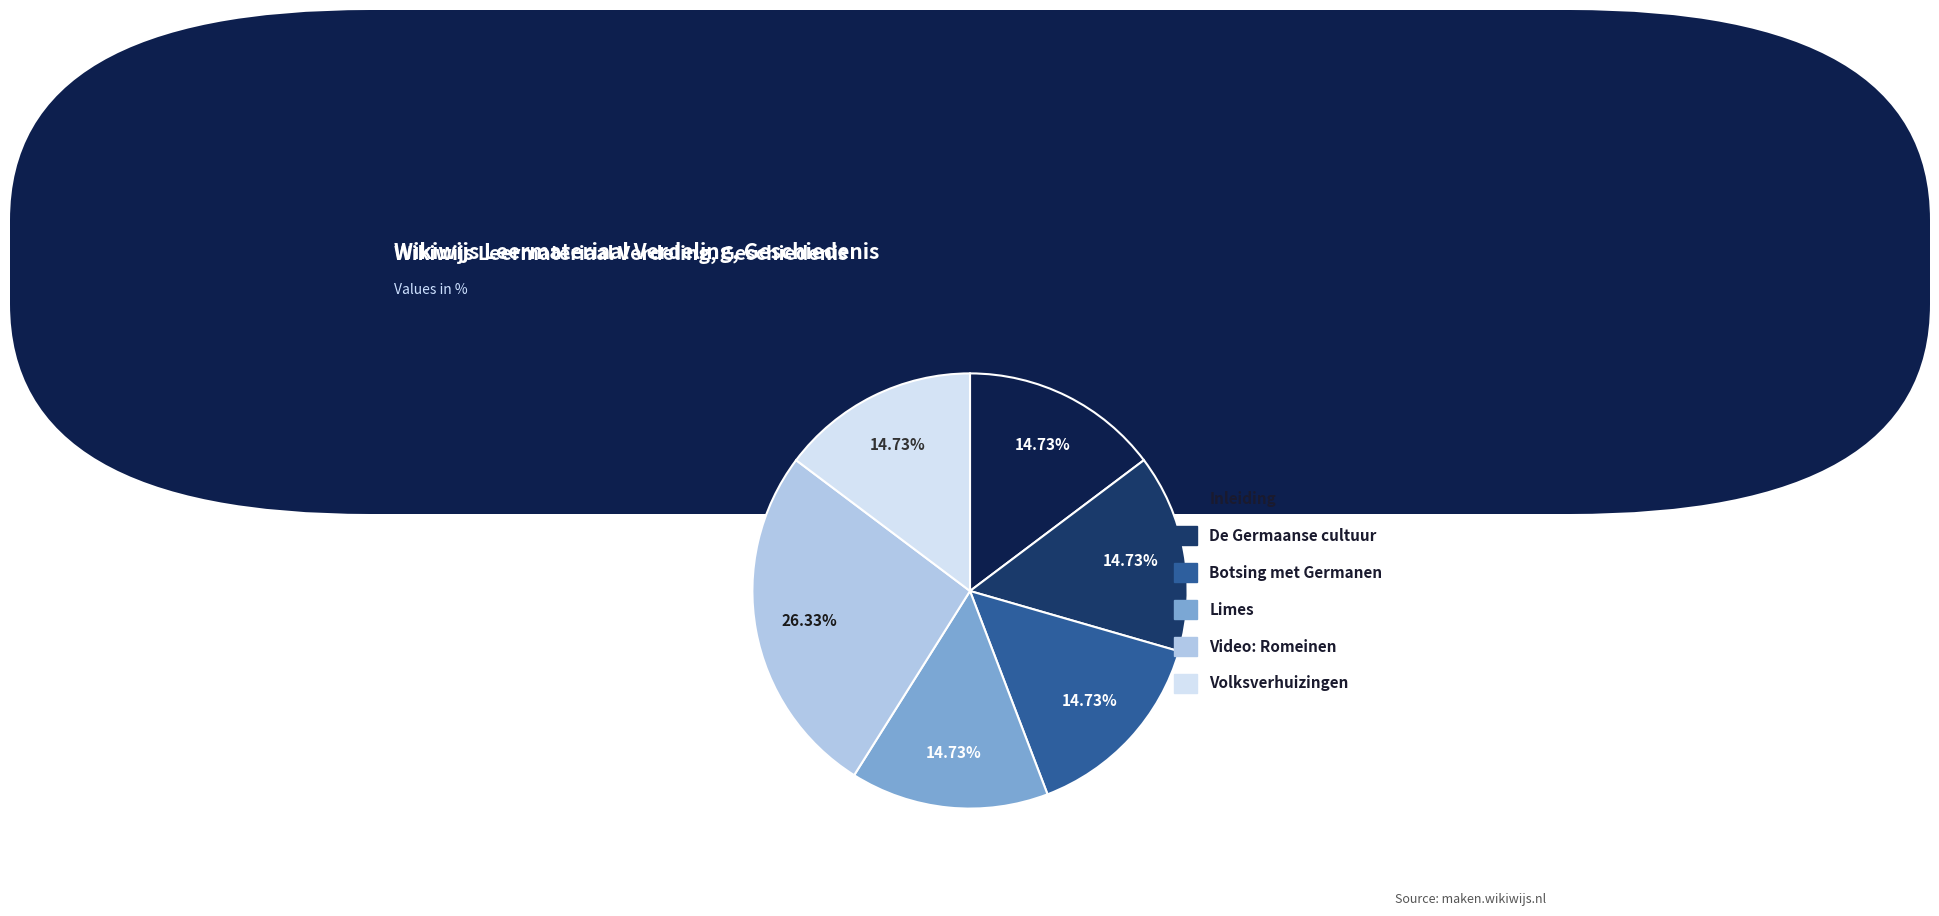

How many slices are in this pie chart?

6